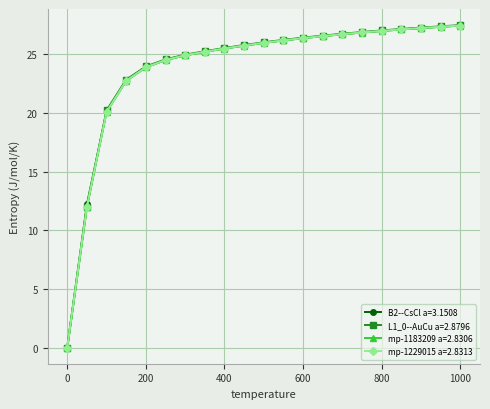

Which series has the largest range (max minus min)?

L1_0--AuCu a=2.8796